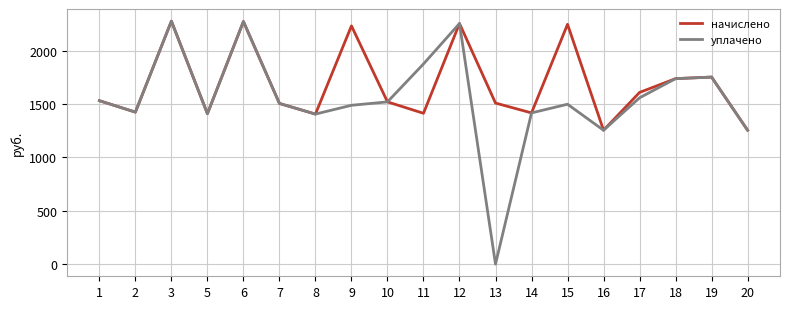

How many interior local peaks does the уплачено series have?

5